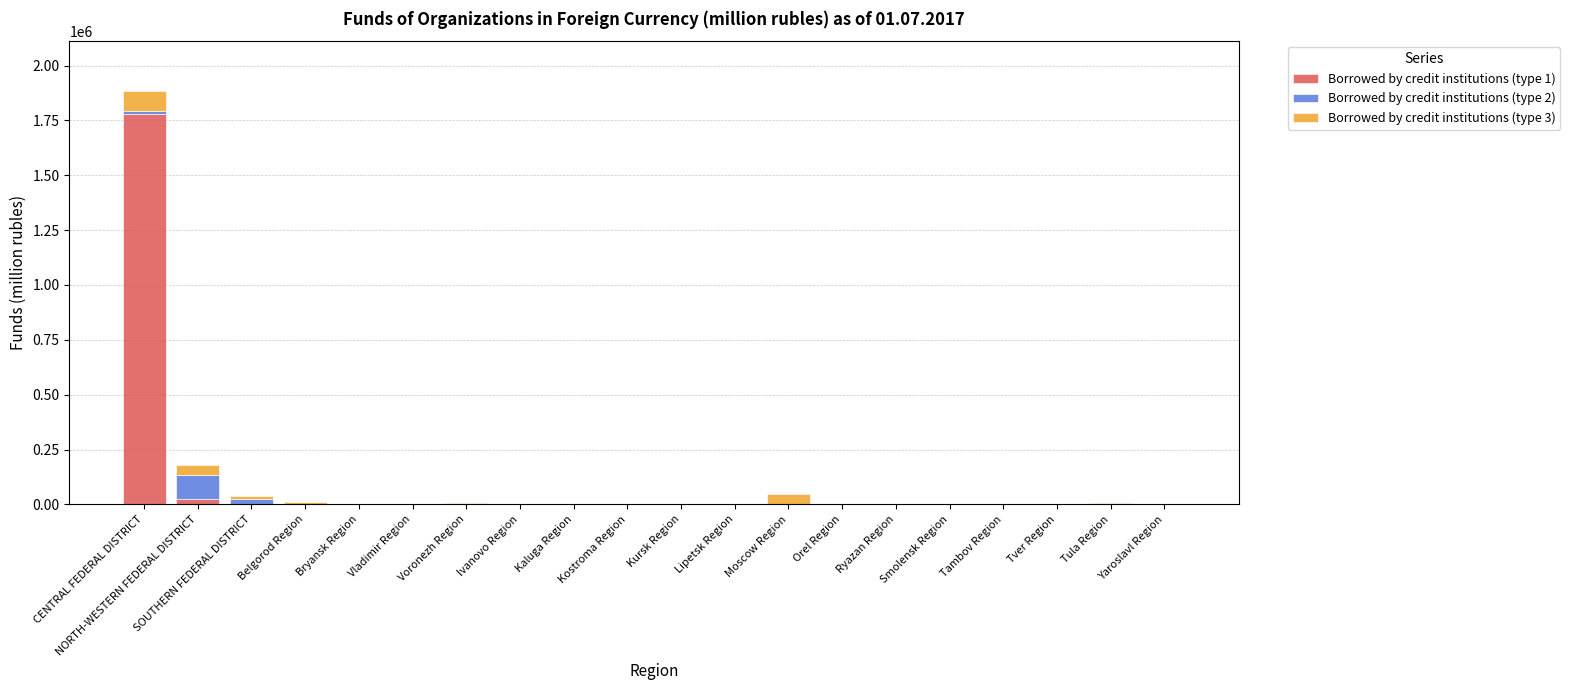

Where is Borrowed by credit institutions (type 1) nearest to the value 889738?

NORTH-WESTERN FEDERAL DISTRICT